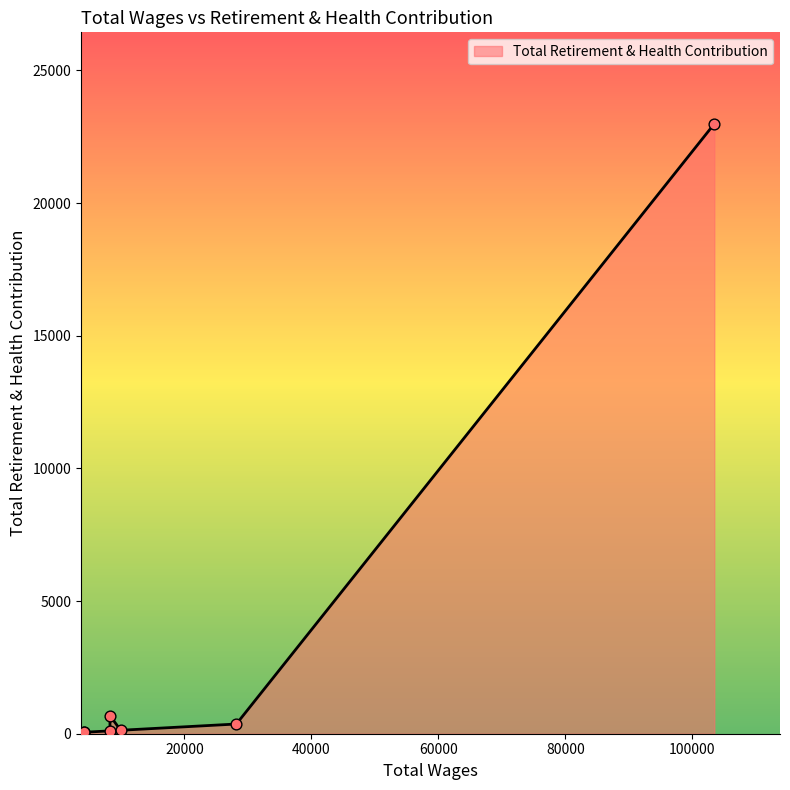

Which has a higher value, 28194.0 or 103458.0?

103458.0